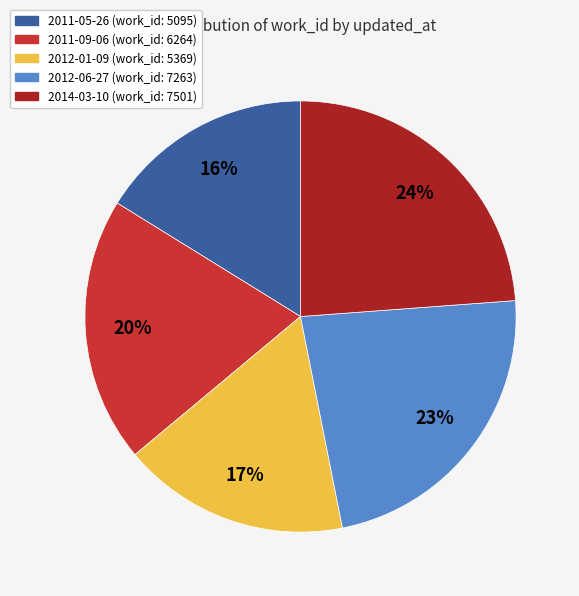

Is there a majority slice in this chart?

No